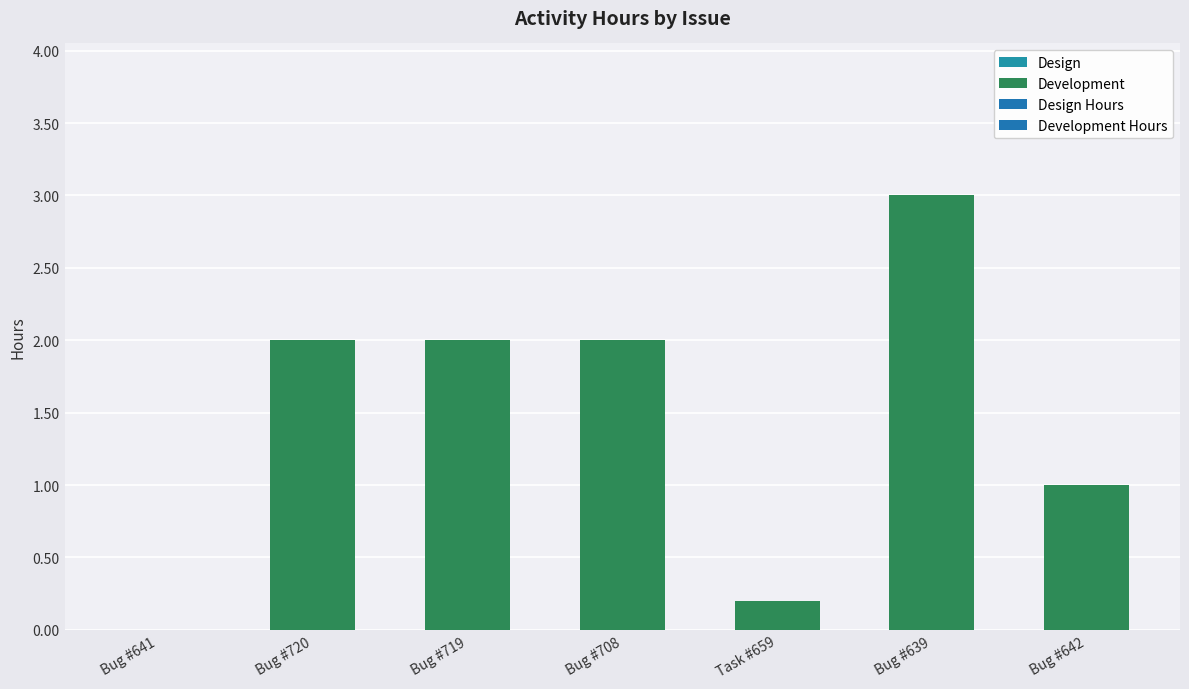

What is the difference between the second highest and minimum values?

2.0